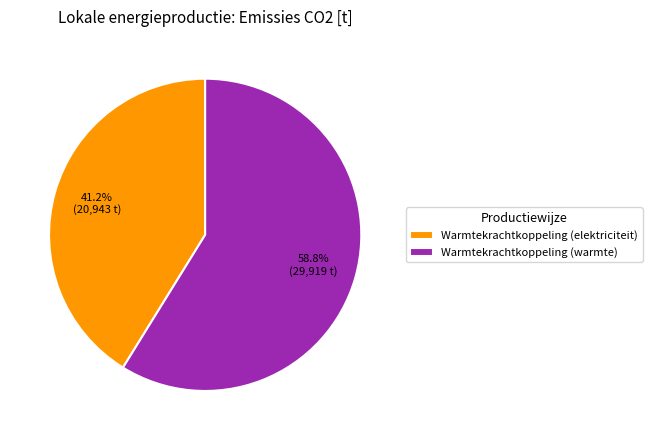

Does Warmtekrachtkoppeling (warmte) account for over 50% of the chart?

Yes